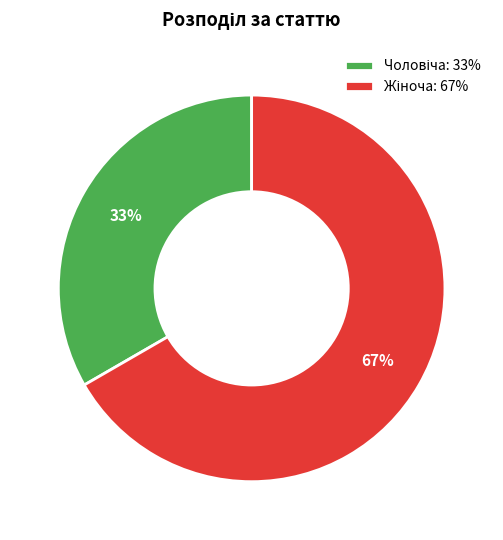

Does any single category account for the majority?

Yes